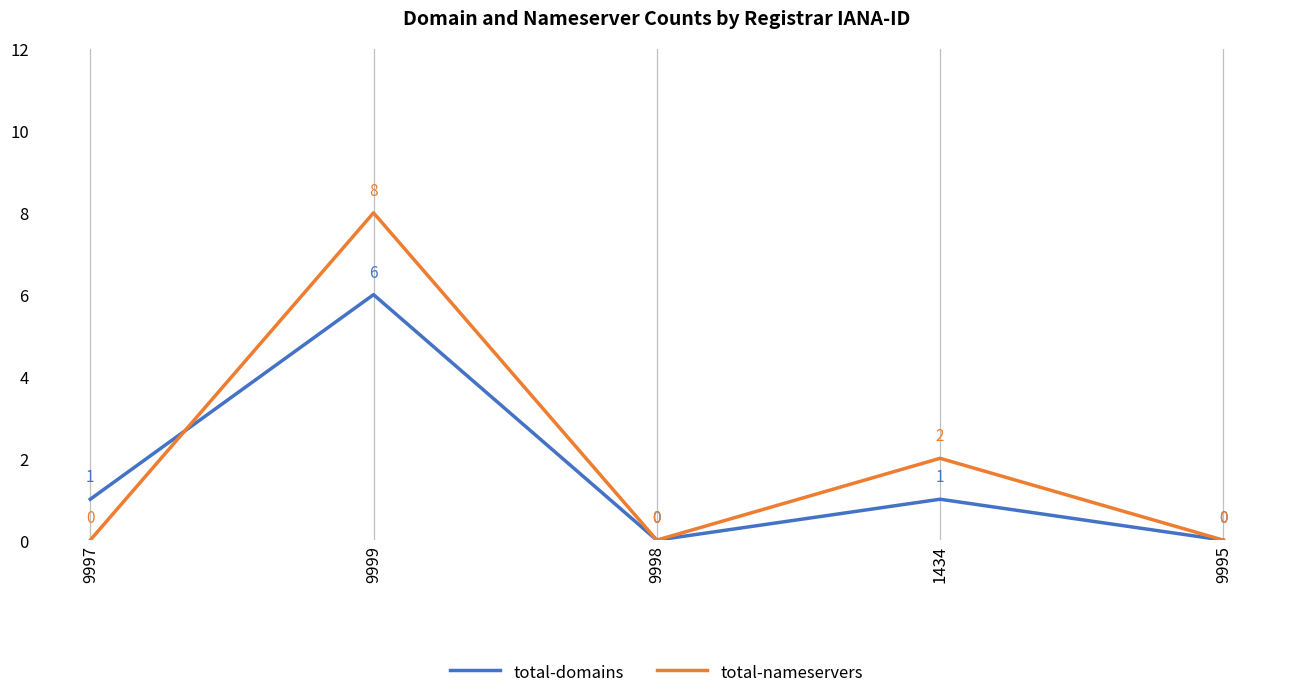

What is the average value of the total-nameservers series?

2